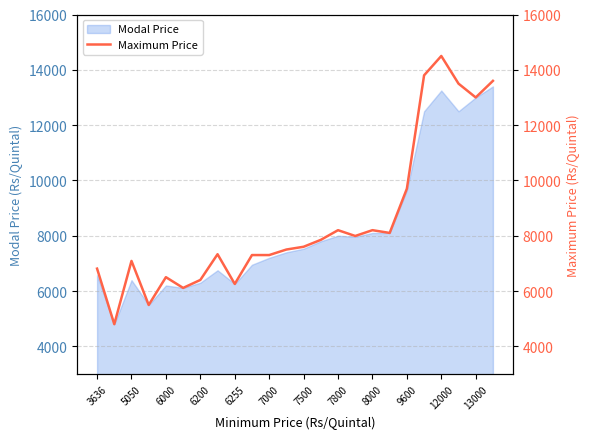

What is the difference between the maximum and minimum values?

9700